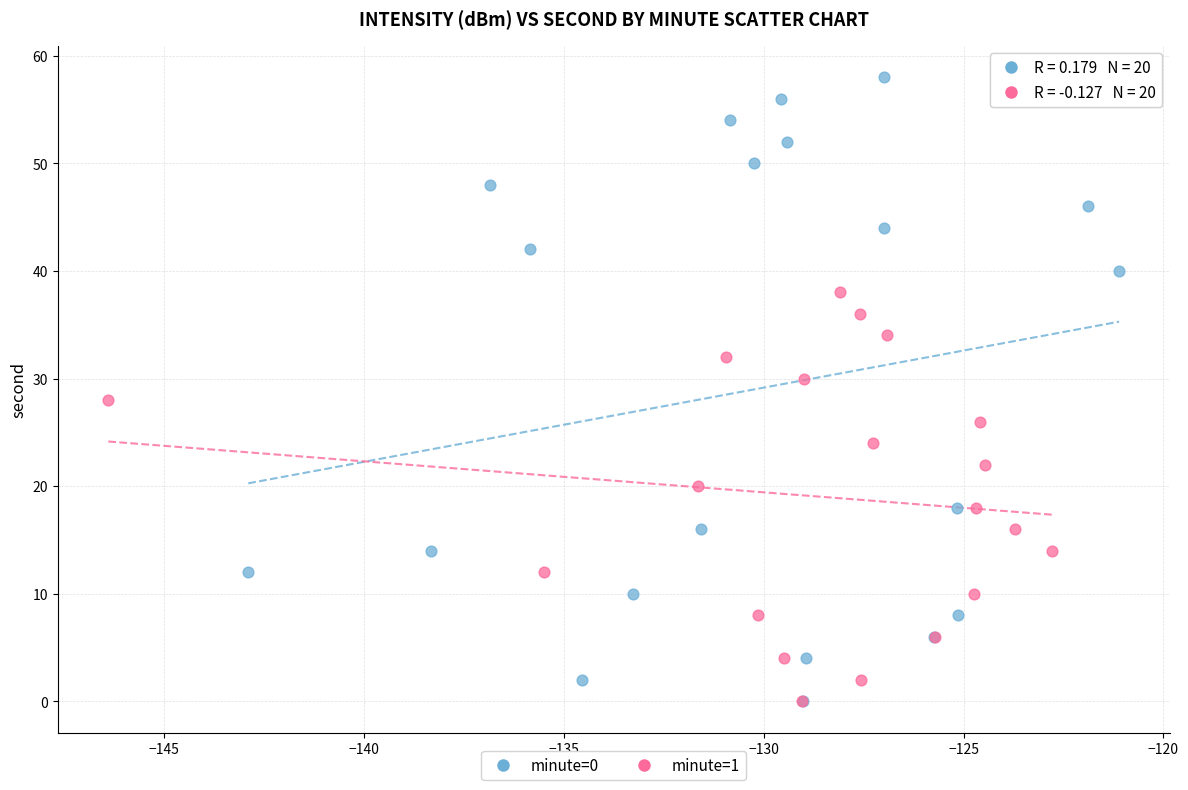

Which series has the largest Y range (max minus min)?

minute=0